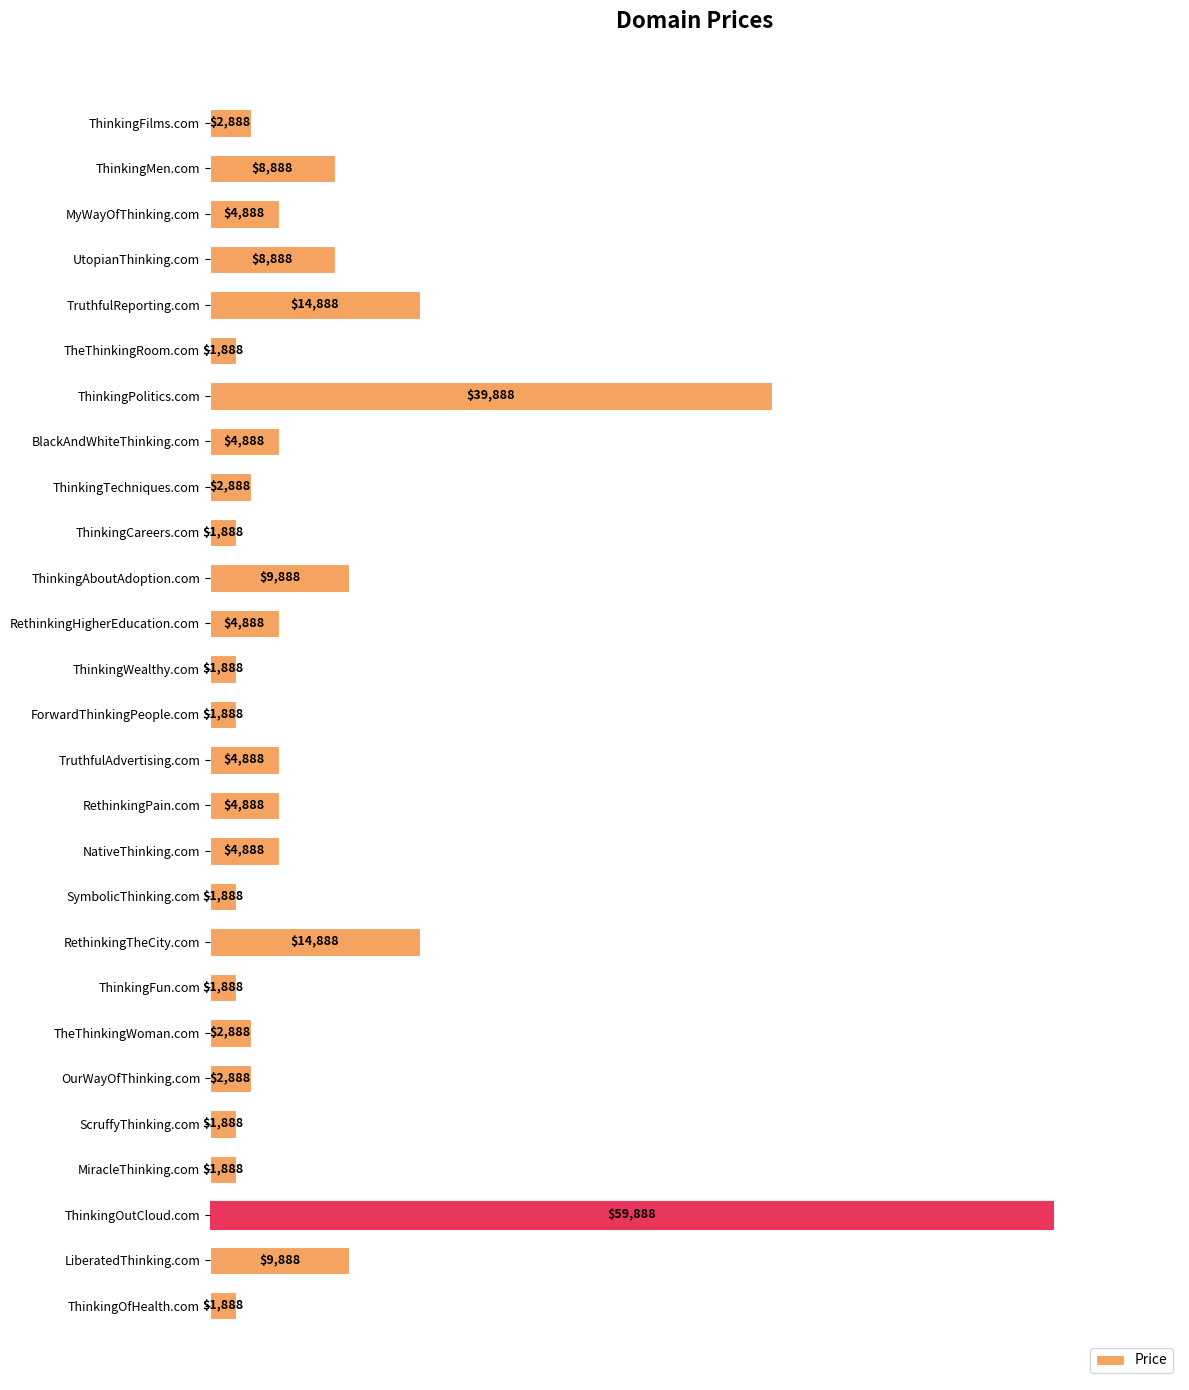

What is the greatest value displayed?

59888